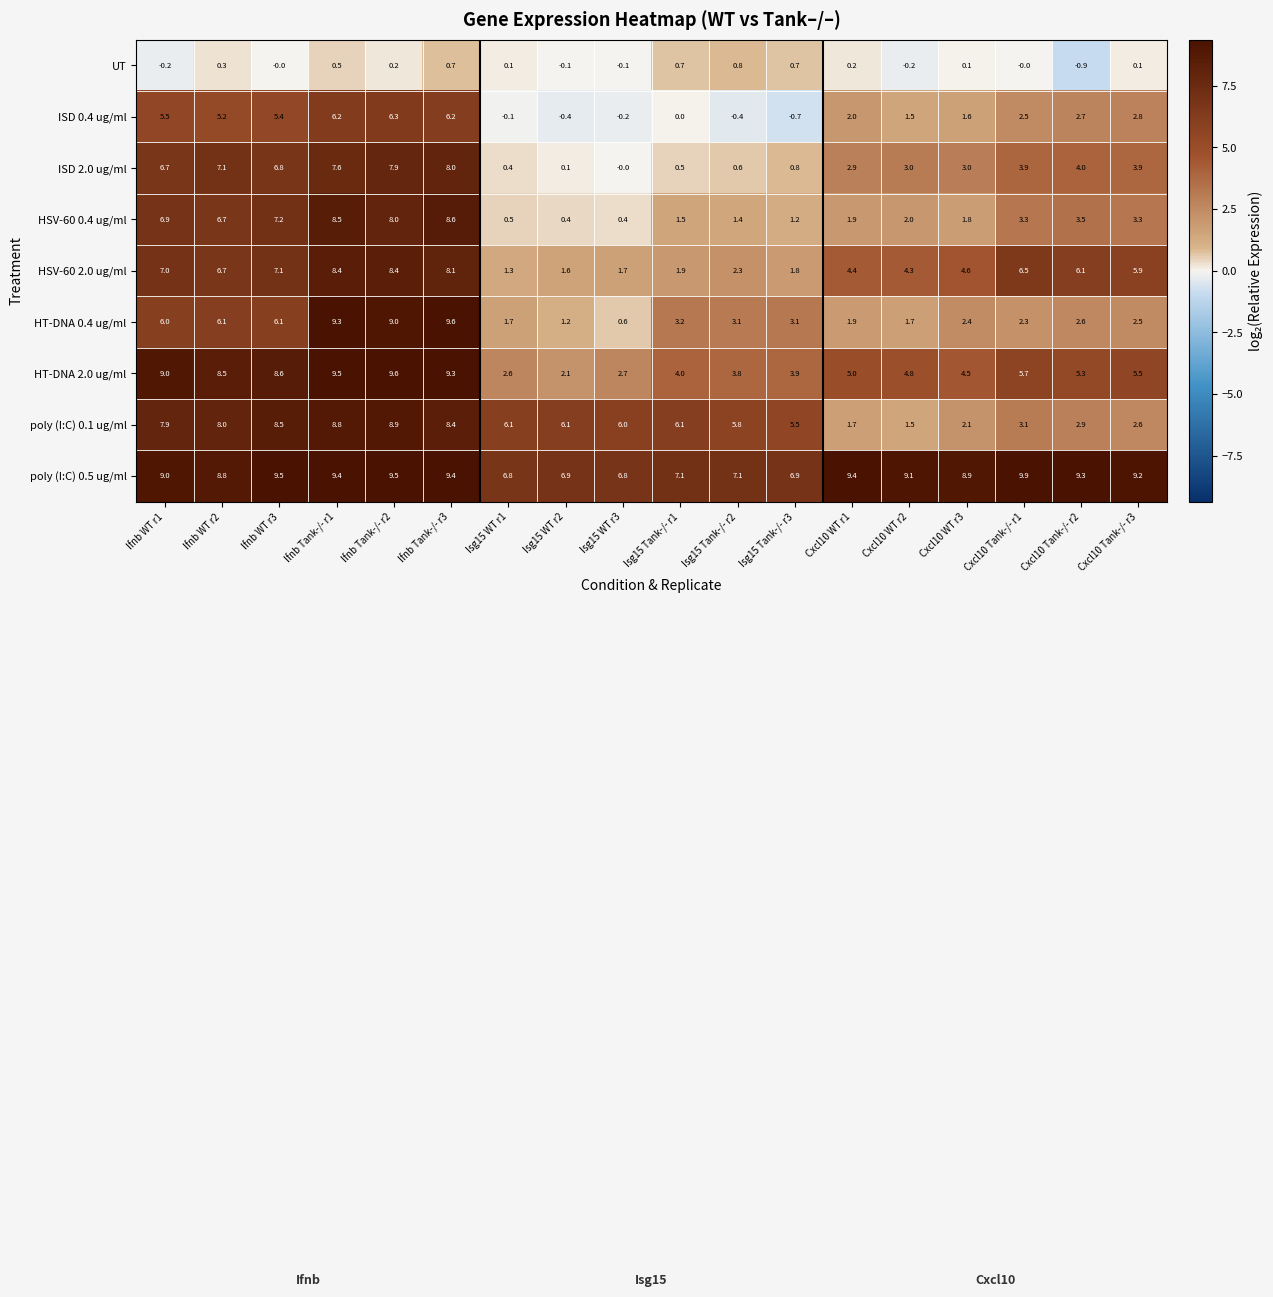

Which series has the largest range (max minus min)?

HT-DNA 0.4 ug/ml